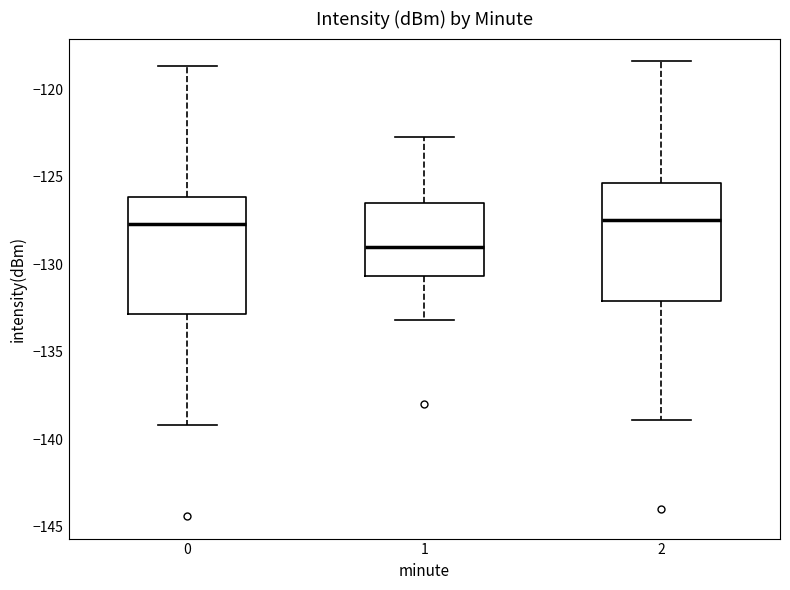

Where is the upper edge of the box at x = 0 on the y-axis? The values are not printed on the chart, so give them approximately, as read against the axis.

-126.0